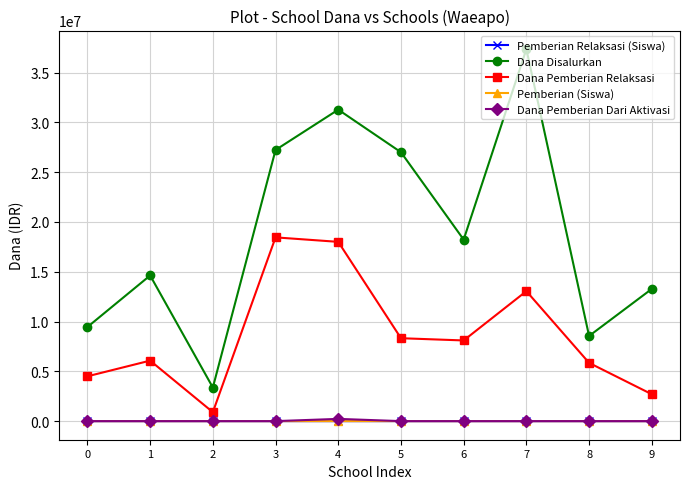

True or false: Dana Pemberian Relaksasi and Pemberian (Siswa) cross at least once.

False